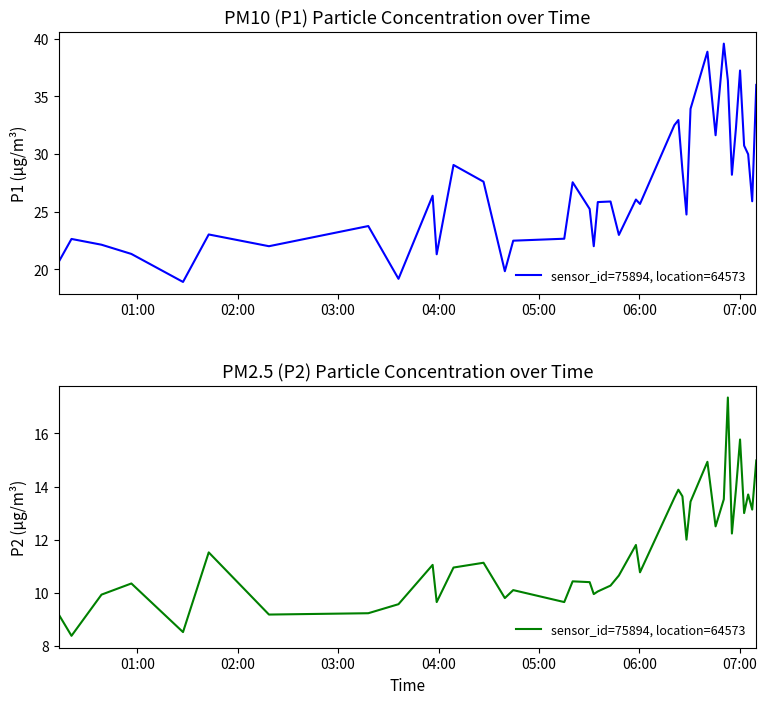

What is the average value?

11.6